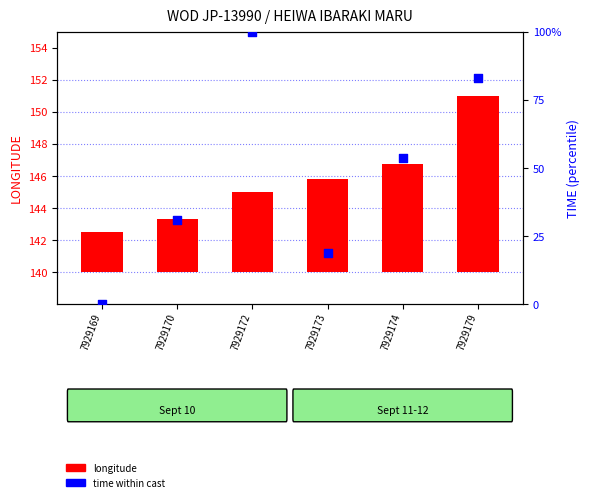

At how many categories does at least one series exceed 36?

3